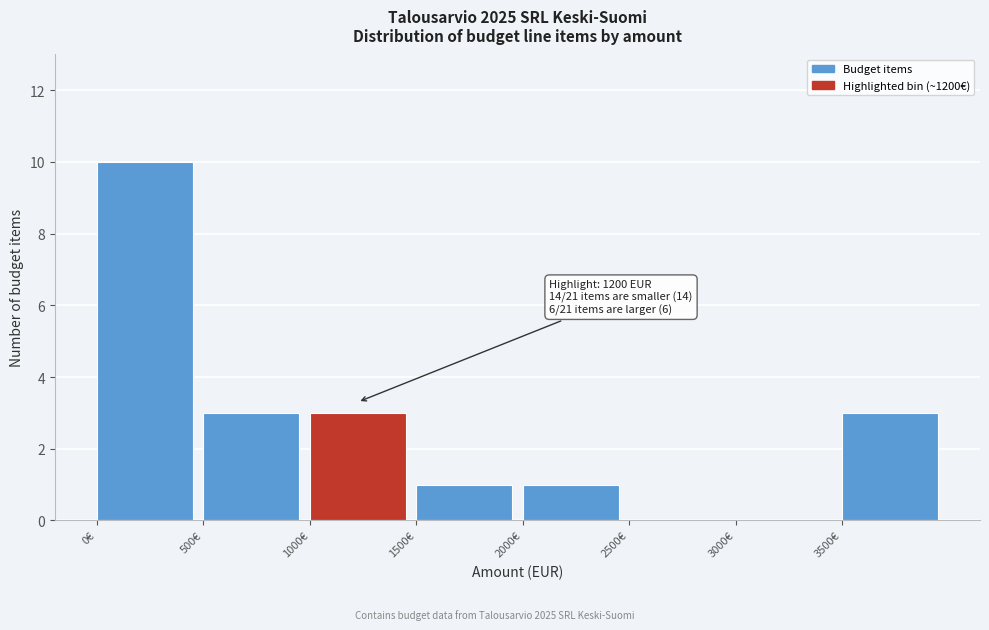

Over which range of the x-axis is the bar tallest?

0 to 500